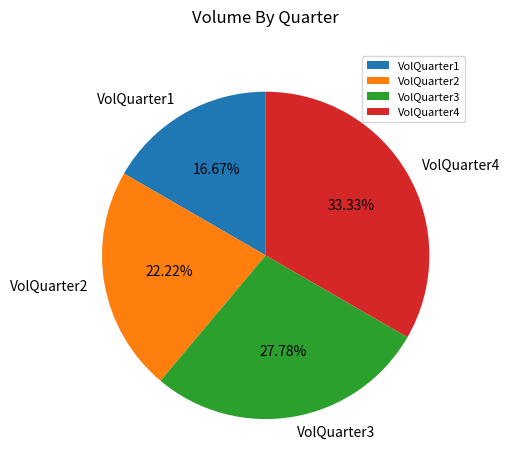

To the nearest percent, what percentage of the pie is VolQuarter4?

33%